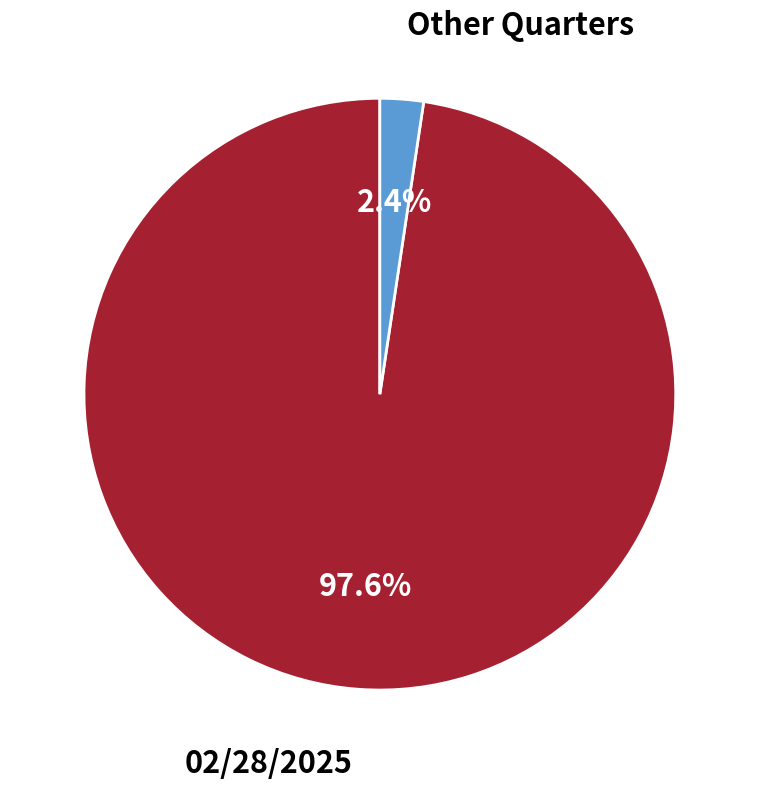

Rank the categories by value from lowest to highest.

Other Quarters, 02/28/2025